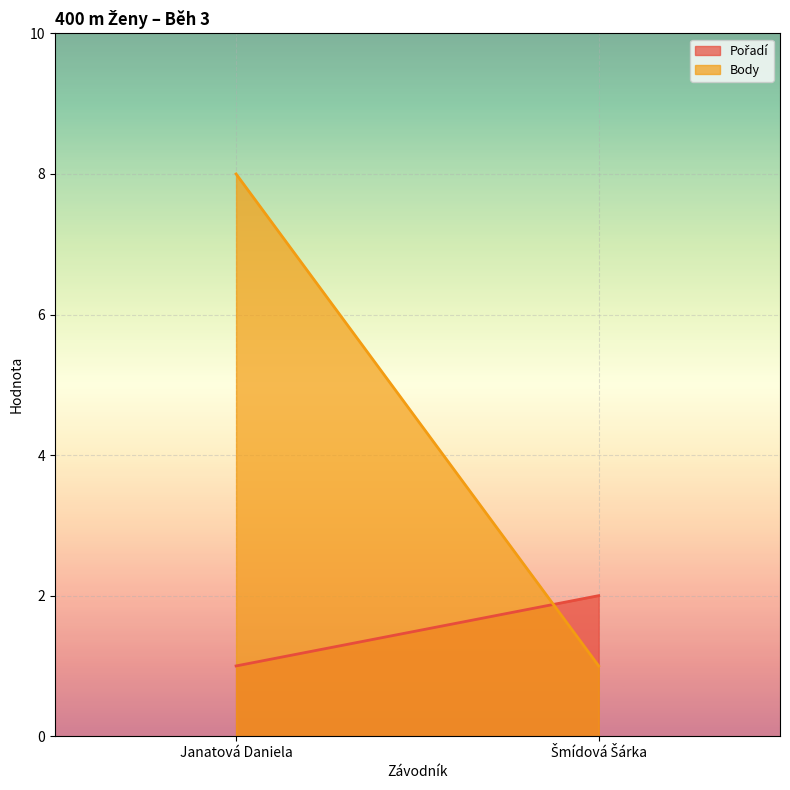

What is the average value of the Pořadí series?

2